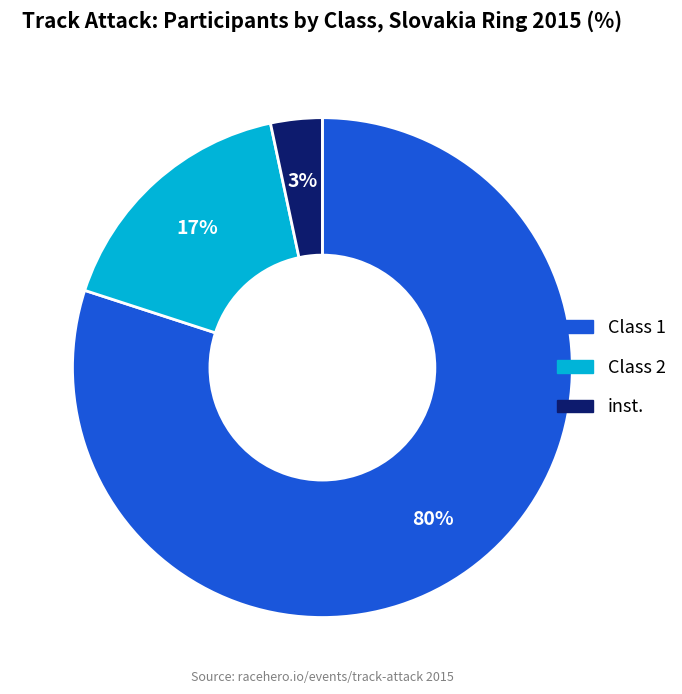

Is there a majority slice in this chart?

Yes